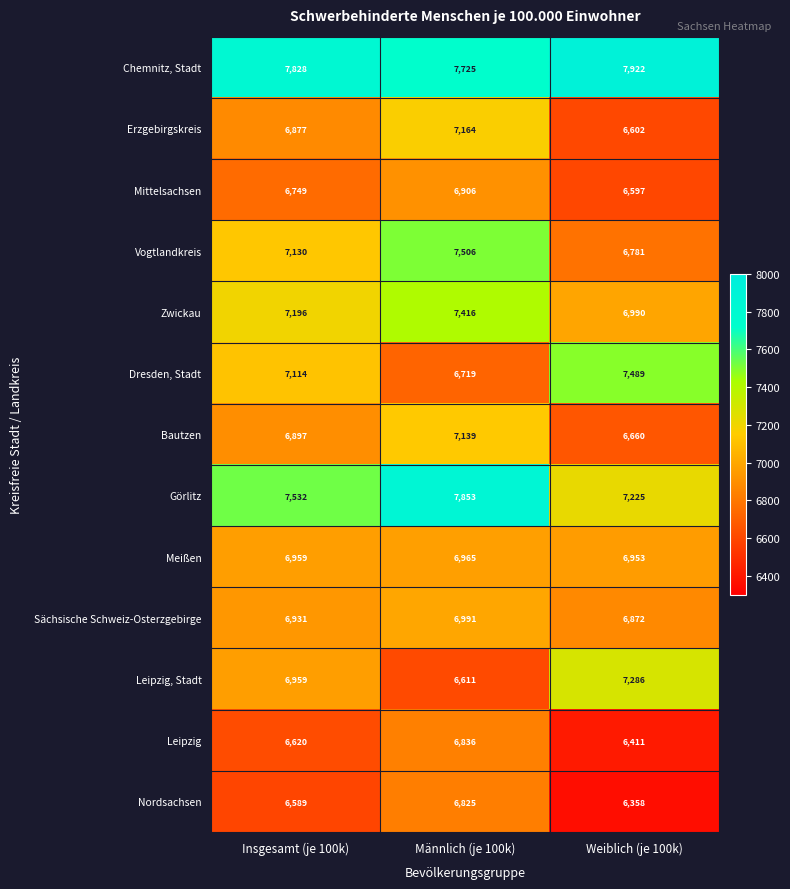

Which series has the largest total across all categories?

Chemnitz, Stadt